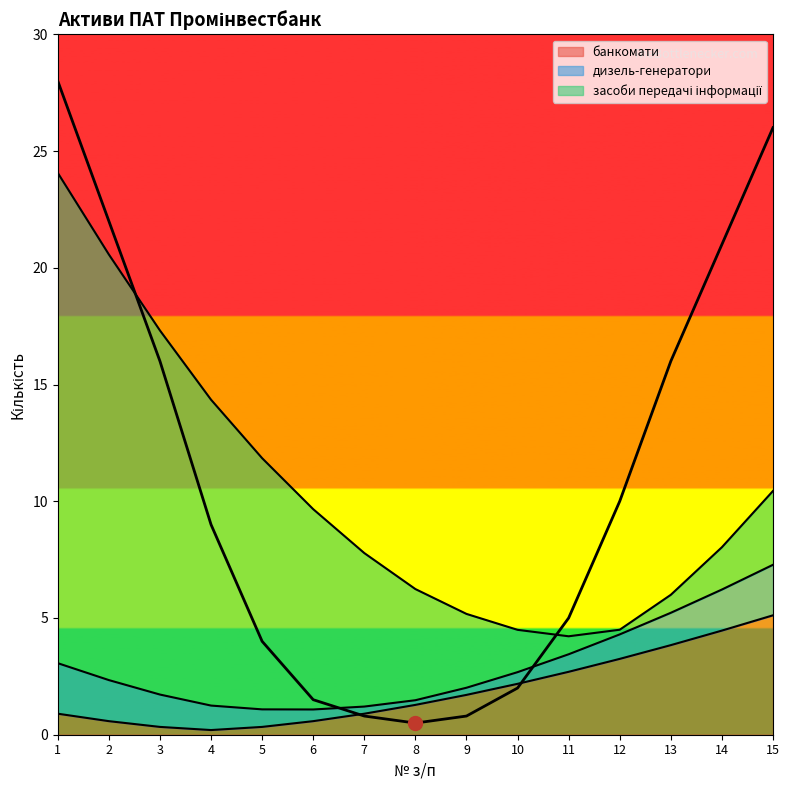

Between 1 and 7, which is larger?

1